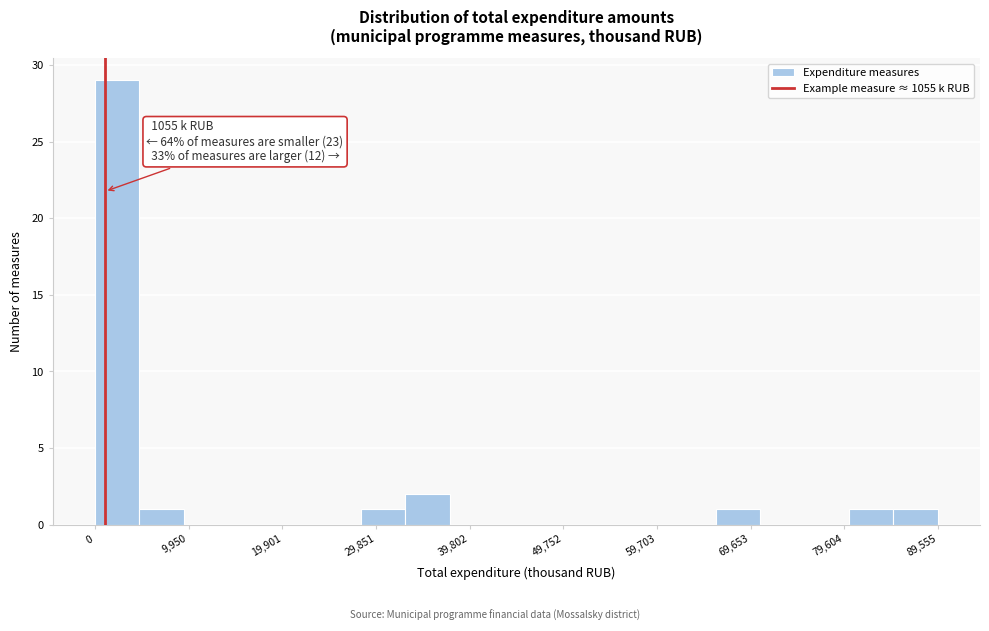

Over which range of the x-axis is the bar tallest?

0 to 5000